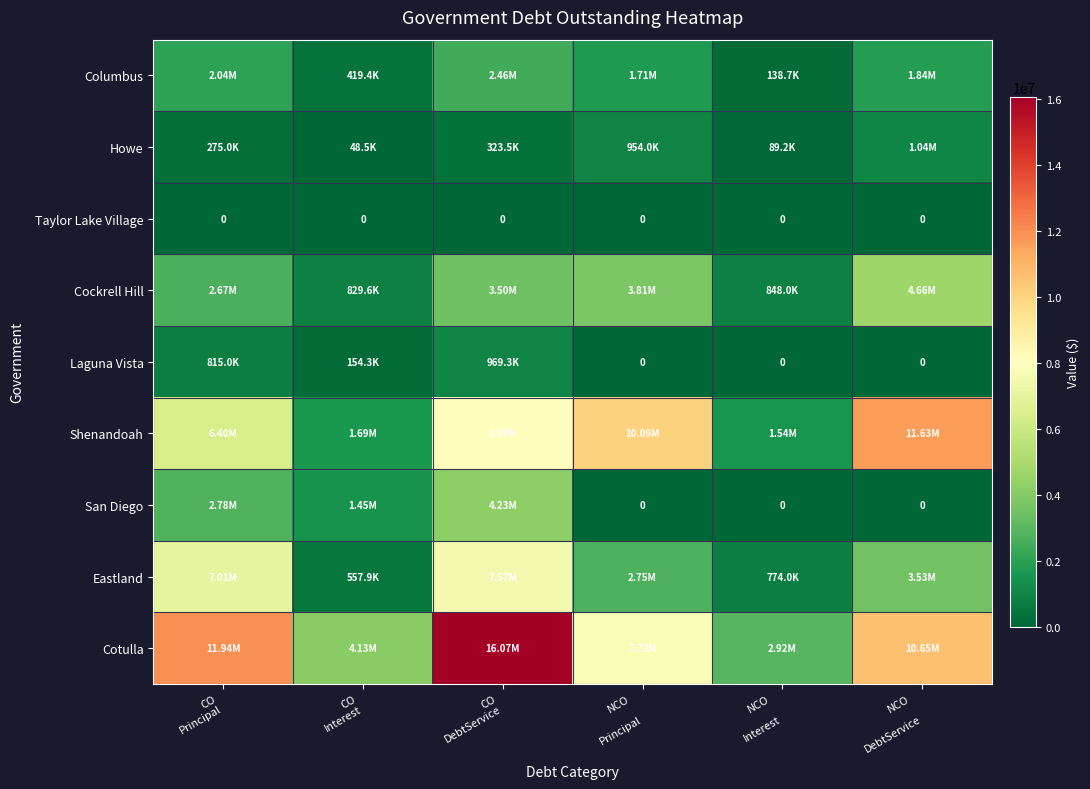

The value of Eastland at NCO DebtService is 3528954.4. True or false?

True